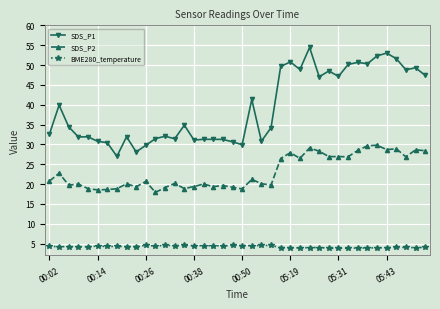

True or false: SDS_P2 and SDS_P1 cross at least once.

False